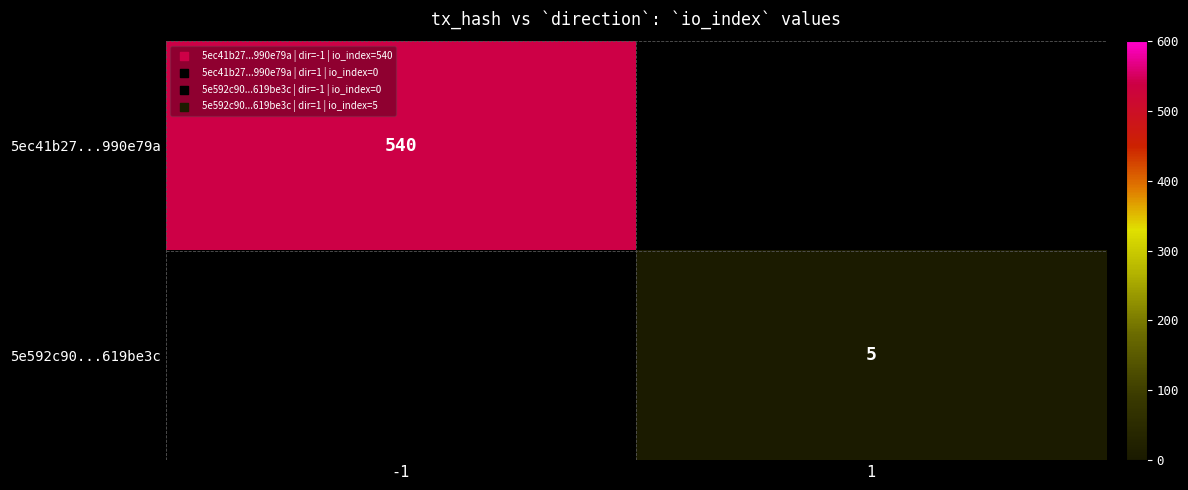

Between 1 and -1, which is larger?

-1